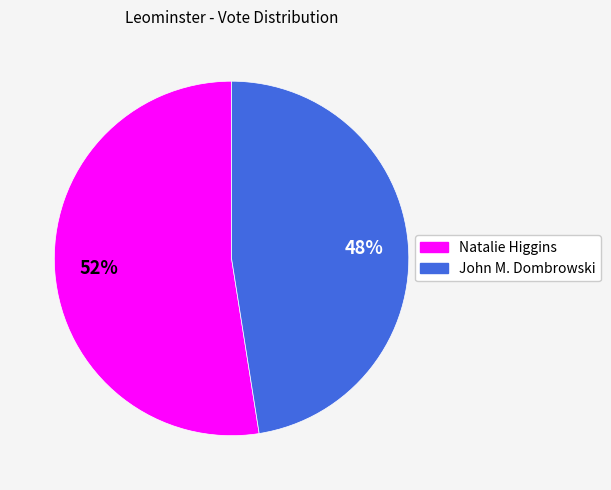

Count the number of slices in the pie.

2